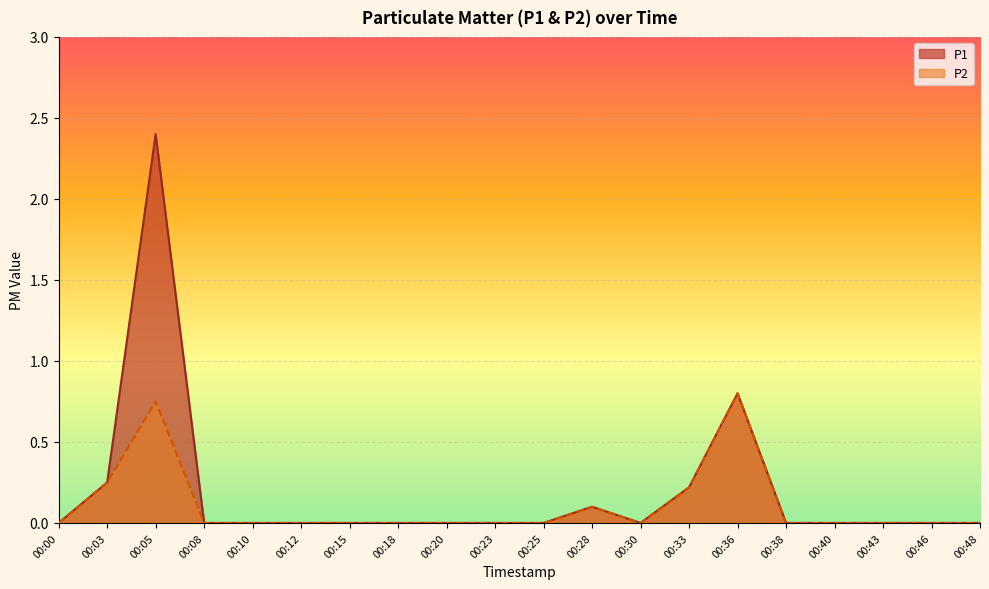

At 00:38, list the series in order from smallest to largest.

P1, P2